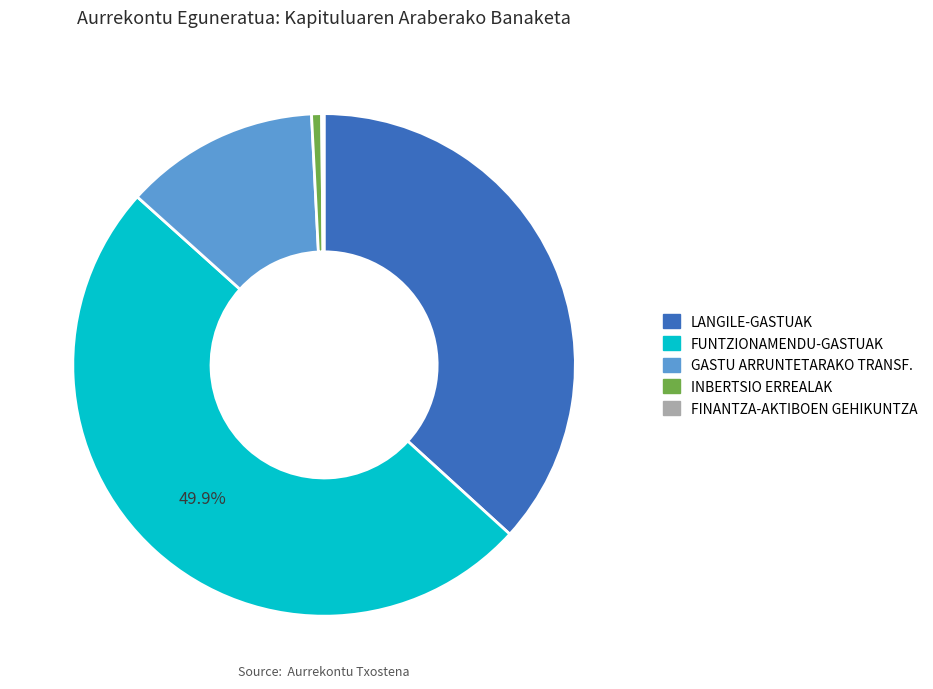

Which slice is the largest?

FUNTZIONAMENDU-GASTUAK